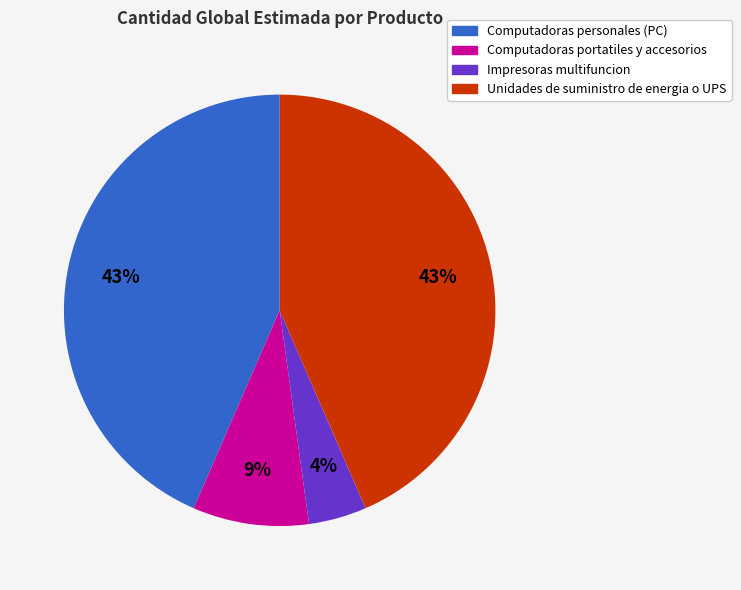

To the nearest percent, what is the combined percentage of Impresoras multifuncion and Computadoras portatiles y accesorios?

13%